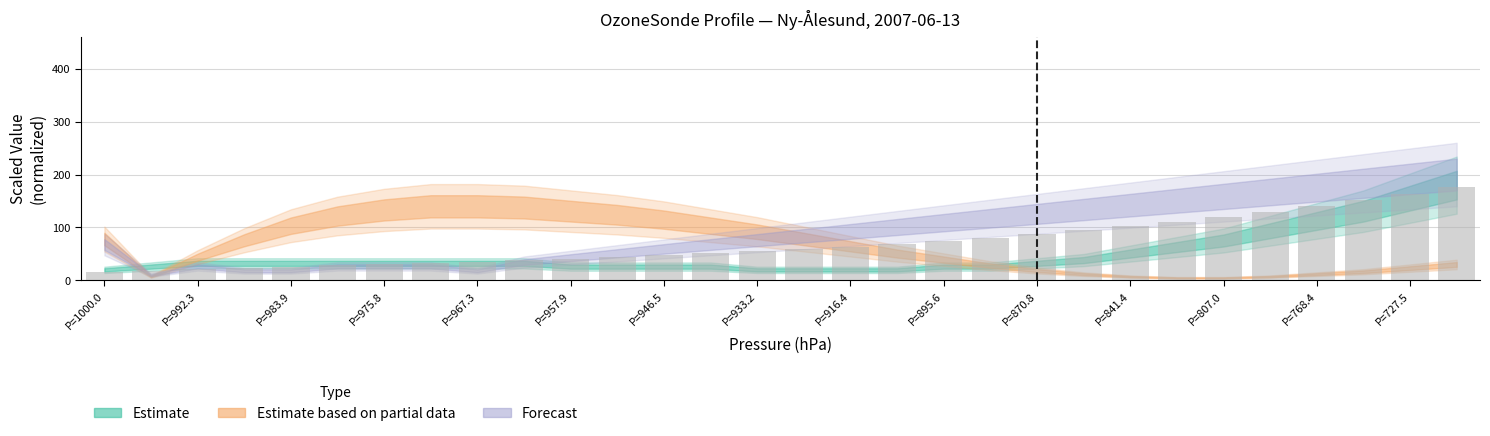

What is the greatest value displayed?

176.0